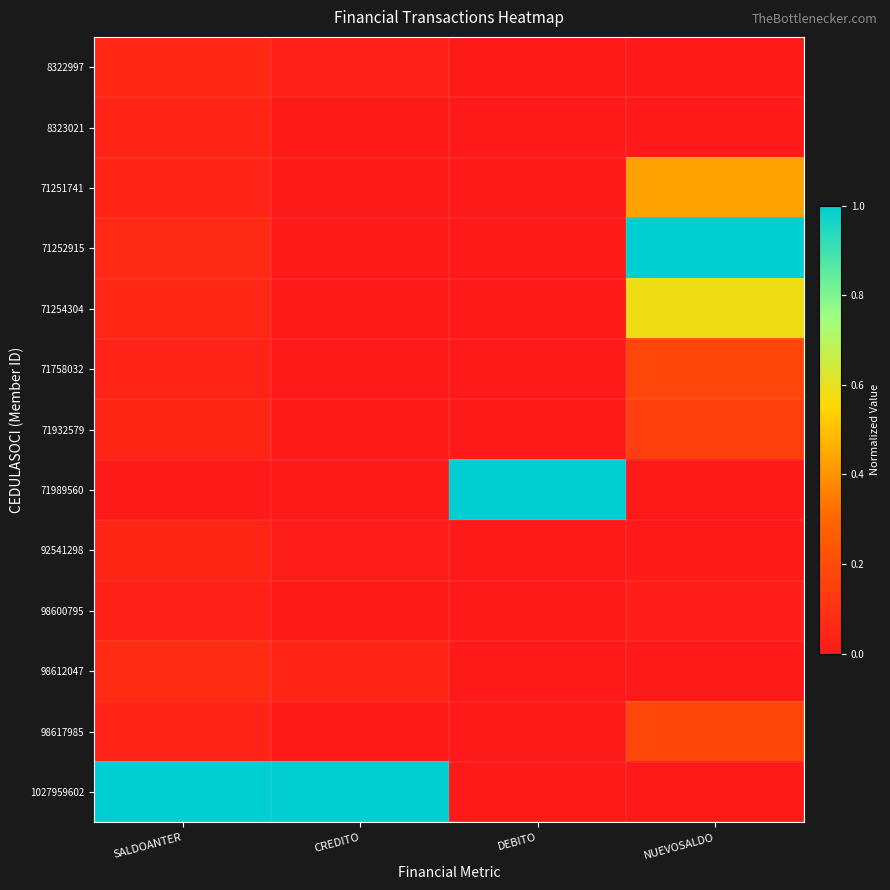

Reading left to right, extract all data points from this chart.

8322997: SALDOANTER=0.1	CREDITO=0.0	DEBITO=0.0	NUEVOSALDO=0.0
8323021: SALDOANTER=0.0	CREDITO=0.0	DEBITO=0.0	NUEVOSALDO=0.0
71251741: SALDOANTER=0.0	CREDITO=0.0	DEBITO=0.0	NUEVOSALDO=0.4
71252915: SALDOANTER=0.1	CREDITO=0.0	DEBITO=0.0	NUEVOSALDO=1.0
71254304: SALDOANTER=0.1	CREDITO=0.0	DEBITO=0.0	NUEVOSALDO=0.6
71758032: SALDOANTER=0.0	CREDITO=0.0	DEBITO=0.0	NUEVOSALDO=0.2
71932579: SALDOANTER=0.0	CREDITO=0.0	DEBITO=0.0	NUEVOSALDO=0.2
71989560: SALDOANTER=0.0	CREDITO=0.0	DEBITO=1.0	NUEVOSALDO=0.0
92541298: SALDOANTER=0.0	CREDITO=0.0	DEBITO=0.0	NUEVOSALDO=0.0
98600795: SALDOANTER=0.0	CREDITO=0.0	DEBITO=0.0	NUEVOSALDO=0.0
98612047: SALDOANTER=0.1	CREDITO=0.0	DEBITO=0.0	NUEVOSALDO=0.0
98617985: SALDOANTER=0.0	CREDITO=0.0	DEBITO=0.0	NUEVOSALDO=0.2
1027959602: SALDOANTER=1.0	CREDITO=1.0	DEBITO=0.0	NUEVOSALDO=0.0